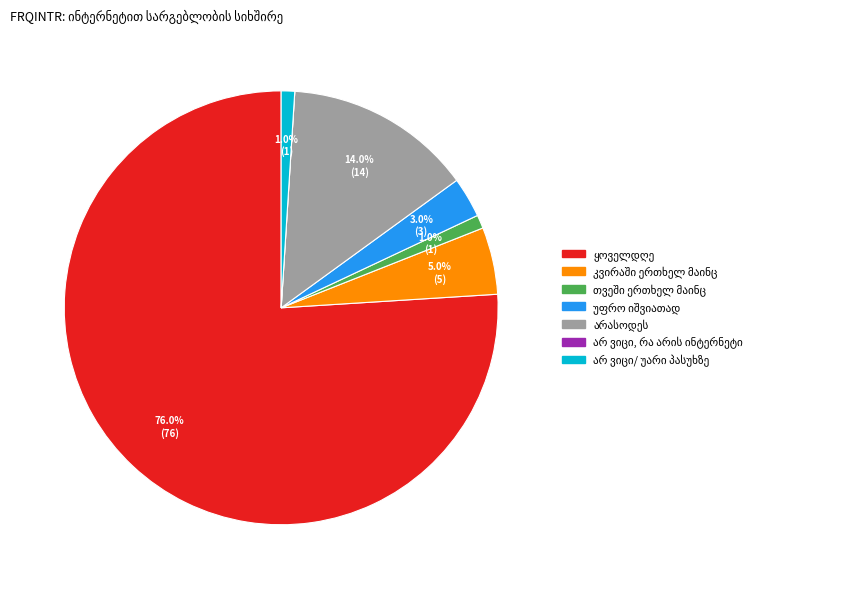

Is there any slice that represents more than half of the pie?

Yes